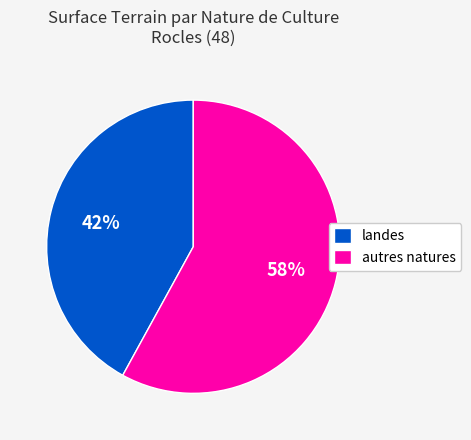

Is there any slice that represents more than half of the pie?

Yes